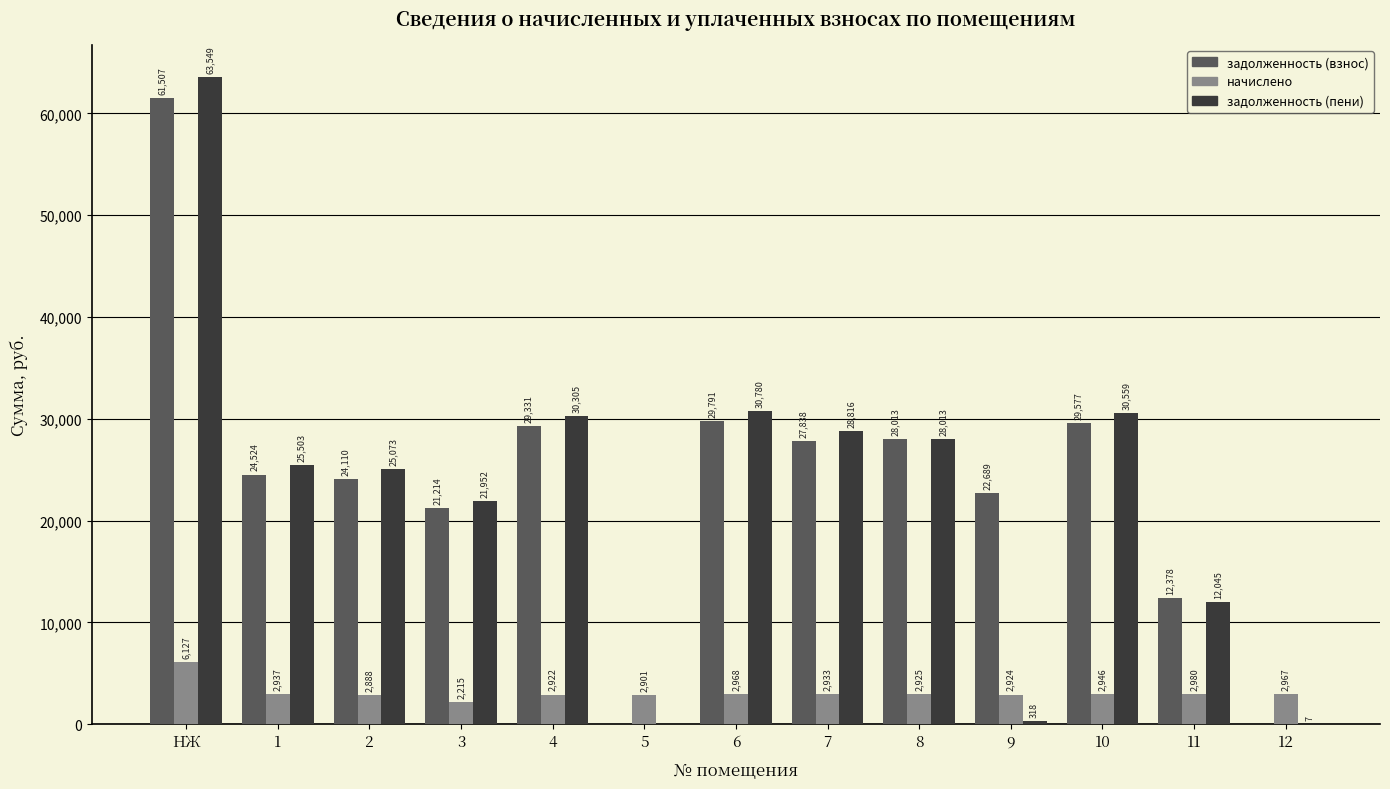

Between 3 and 12, which series saw the biggest shift?

задолженность (пени)